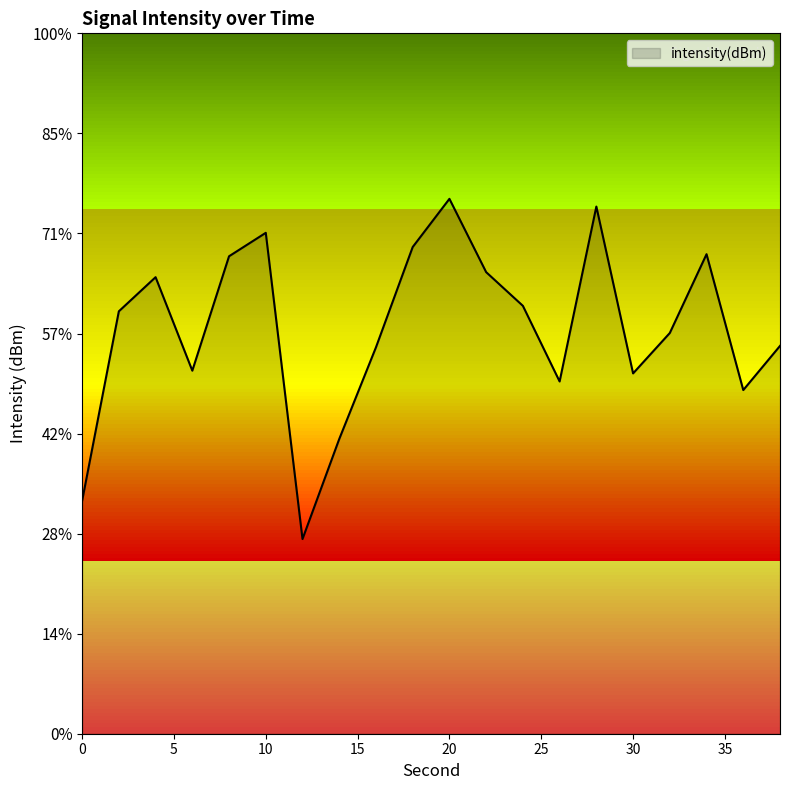

List the labels in order of value, largest first.

20, 28, 10, 18, 34, 8, 22, 4, 24, 2, 32, 38, 16, 6, 30, 26, 36, 14, 0, 12